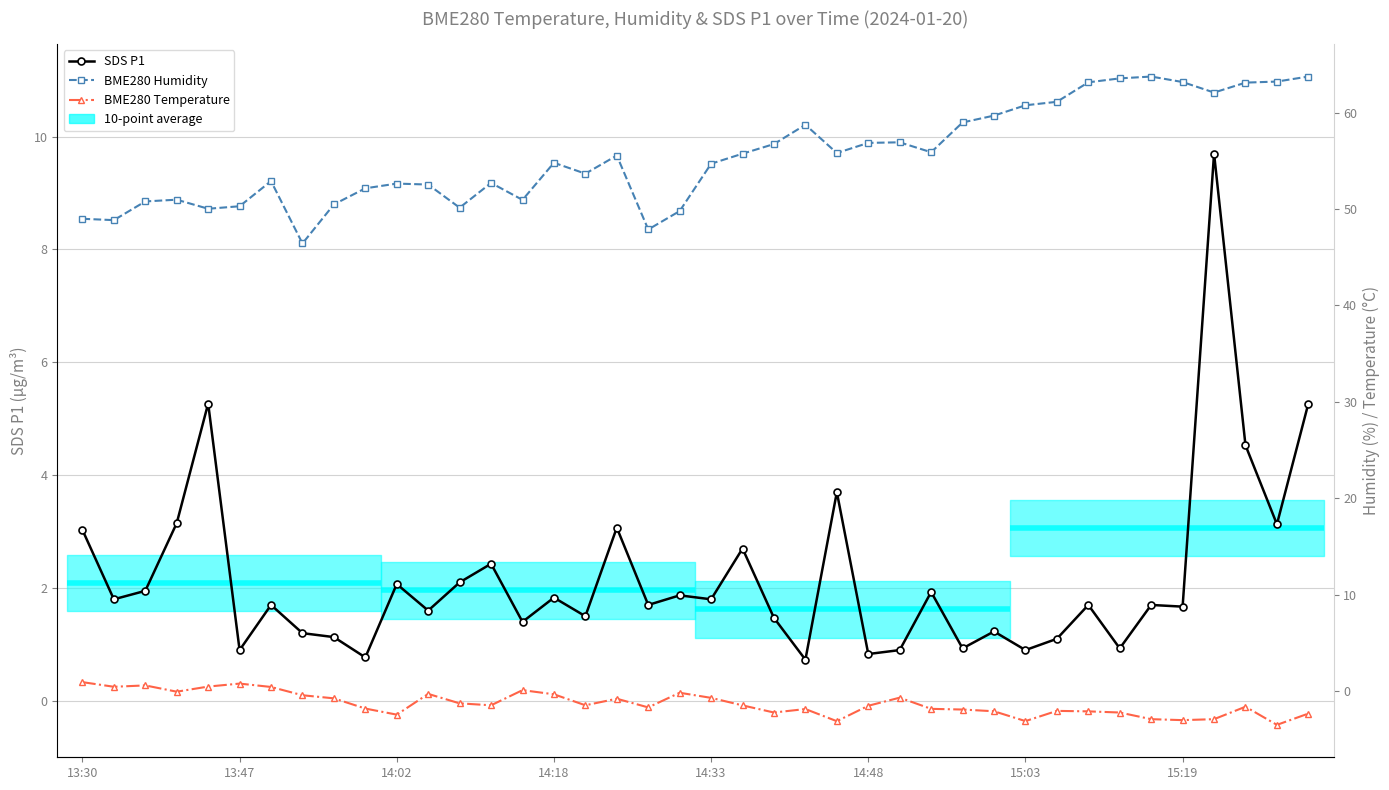

Reading left to right, list all the values displayed in this chart.

SDS P1: 3.0	1.8	1.9	3.1	5.3	0.9	1.7	1.2	1.1	0.8	2.1	1.6	2.1	2.4	1.4	1.8	1.5	3.1	1.7	1.9	1.8	2.7	1.5	0.7	3.7	0.8	0.9	1.9	0.9	1.2	0.9	1.1	1.7	0.9	1.7	1.7	9.7	4.5	3.1	5.3
BME280 Humidity: 49.0	48.8	50.8	51.0	50.0	50.3	52.9	46.4	50.5	52.1	52.6	52.5	50.1	52.7	50.9	54.8	53.7	55.5	47.9	49.8	54.7	55.7	56.7	58.7	55.8	56.9	56.9	55.9	59.0	59.7	60.8	61.1	63.1	63.5	63.7	63.2	62.1	63.1	63.2	63.7
BME280 Temperature: 0.9	0.5	0.6	-0.1	0.5	0.8	0.4	-0.4	-0.8	-1.8	-2.4	-0.3	-1.3	-1.5	0.1	-0.3	-1.5	-0.8	-1.7	-0.2	-0.7	-1.5	-2.2	-1.9	-3.1	-1.5	-0.7	-1.8	-1.9	-2.1	-3.1	-2.0	-2.1	-2.2	-2.9	-3.0	-2.9	-1.6	-3.5	-2.3